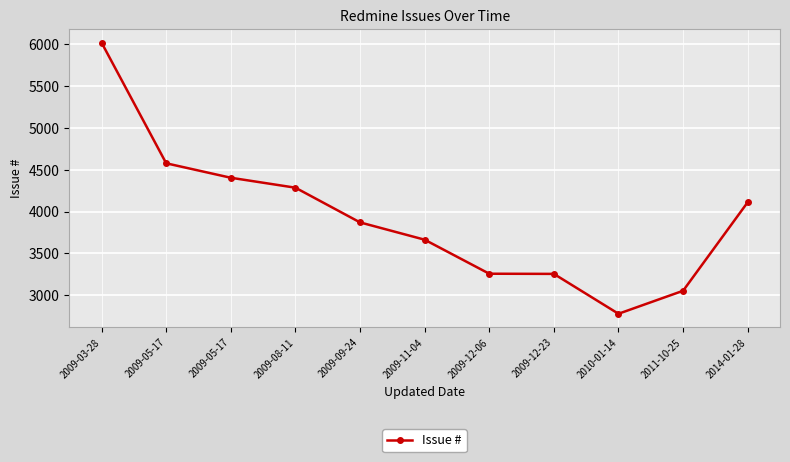

What is the difference between the values at 2009-12-06 and 2009-05-17?

1148